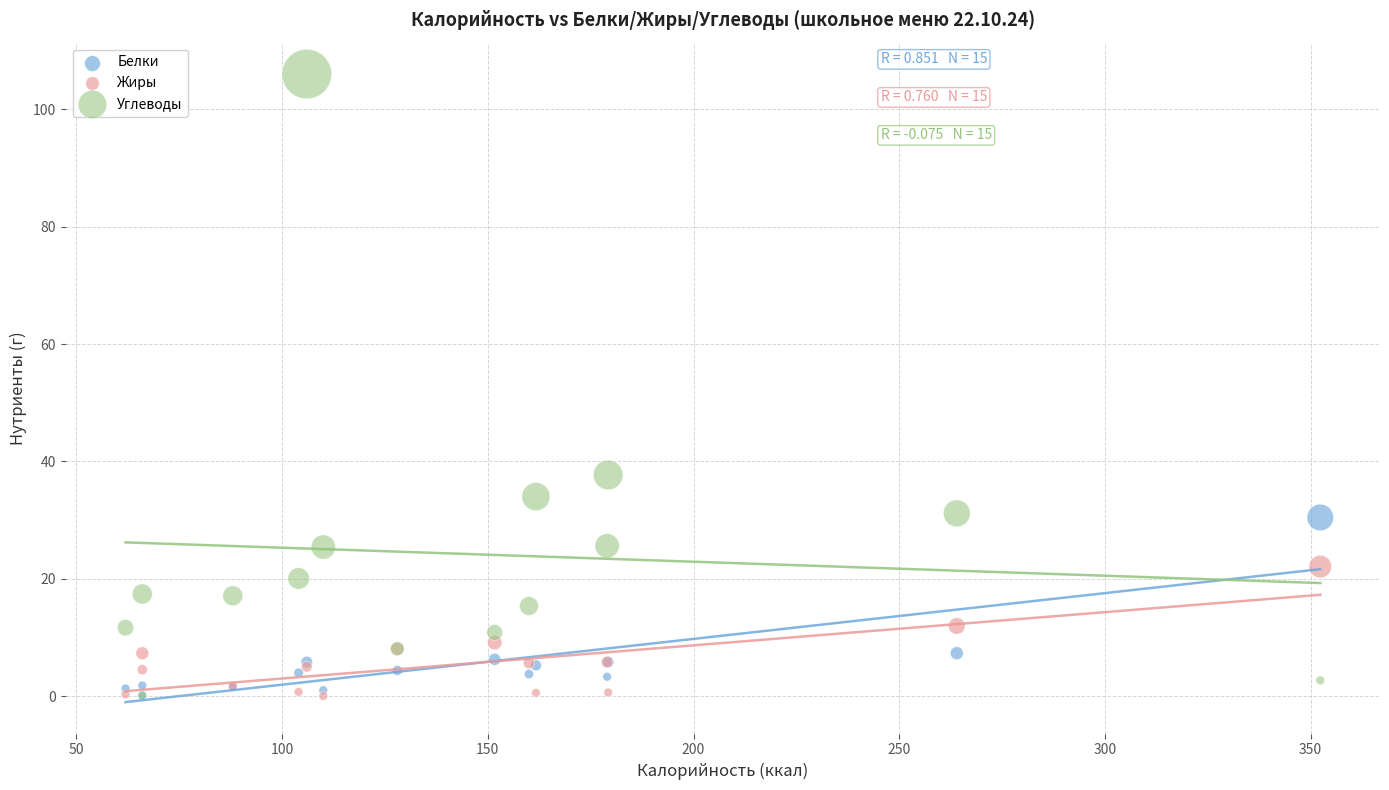

Across all series, what Y value is closest to 53?

37.7